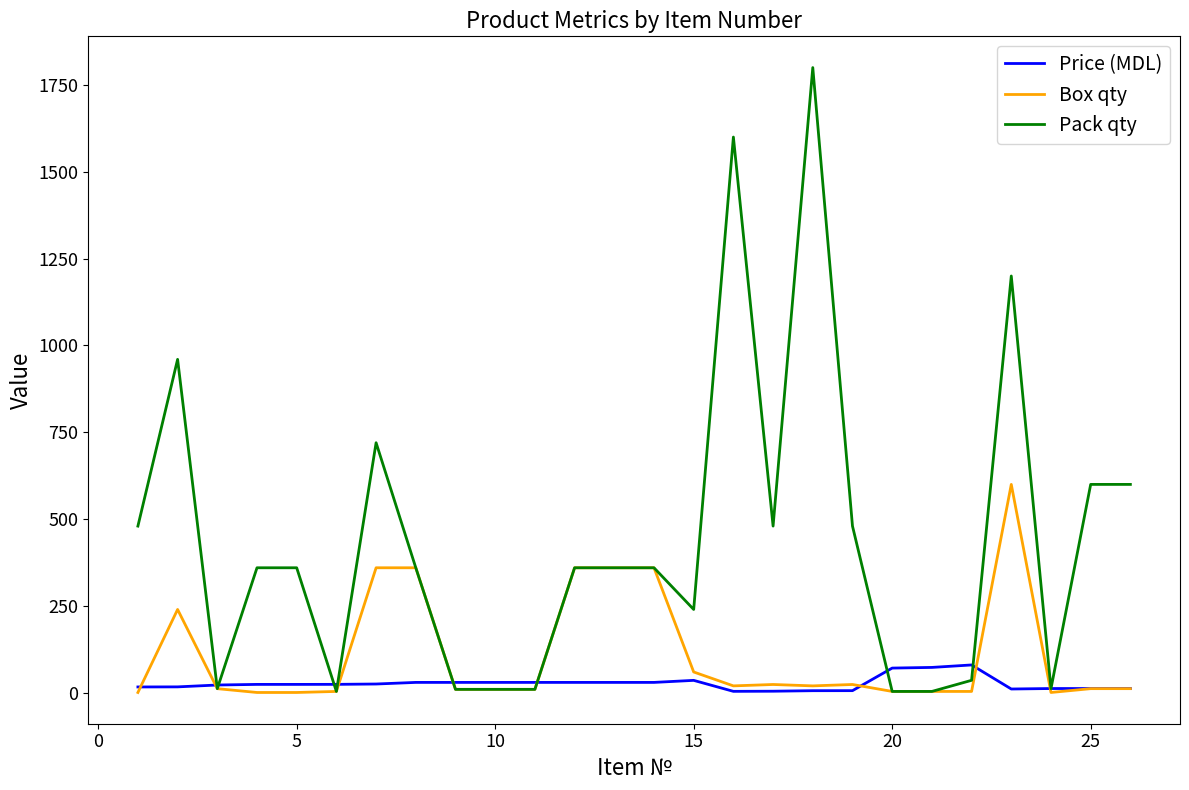

What is the greatest value displayed?

1800.0